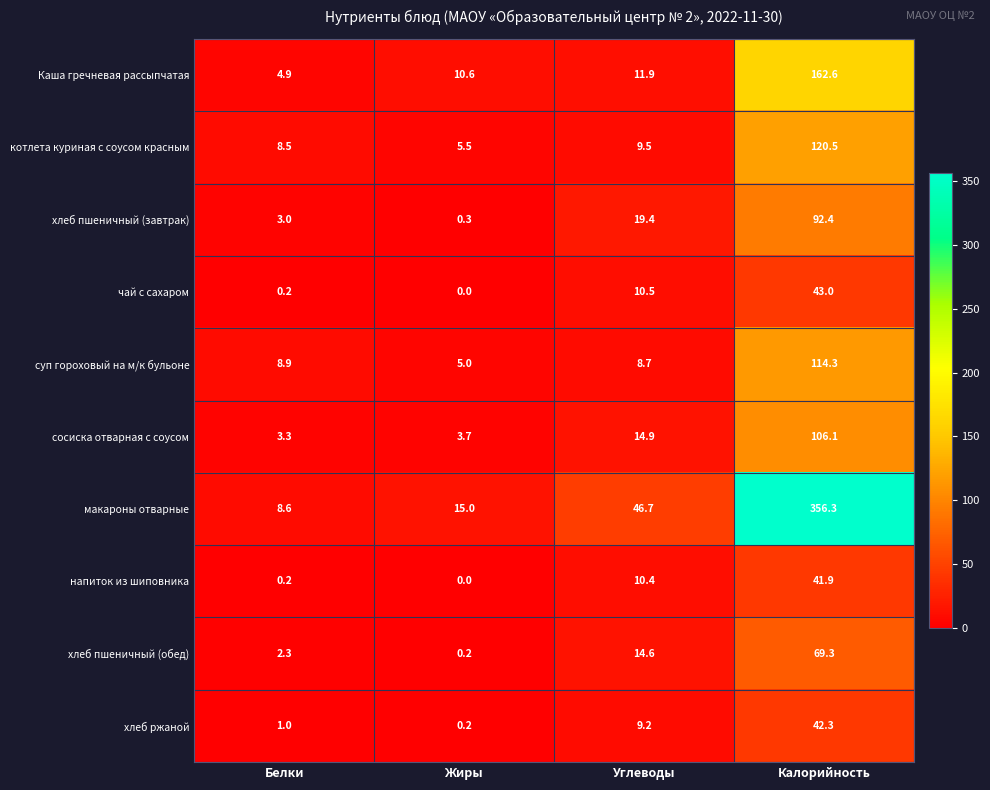

What is the difference between the highest and lowest values at Калорийность?

314.4